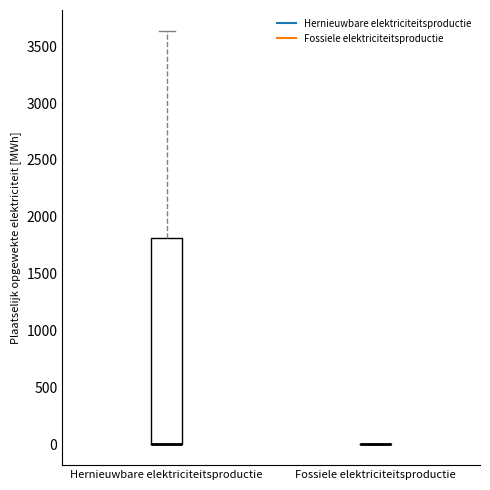

Reading left to right, transcribe this box plot: for each box, give where its median line is, the range the box spans, and where its two whiskers end, as read against the y-axis. The values are not printed on the chart, so give them approximately, as read against the axis.

Hernieuwbare elektriciteitsproductie: median 0 (drawn on the box's lower edge), box 0 to 1800, whiskers 0 to 3650
Fossiele elektriciteitsproductie: box collapsed to a line at 0, whiskers 0 to 0